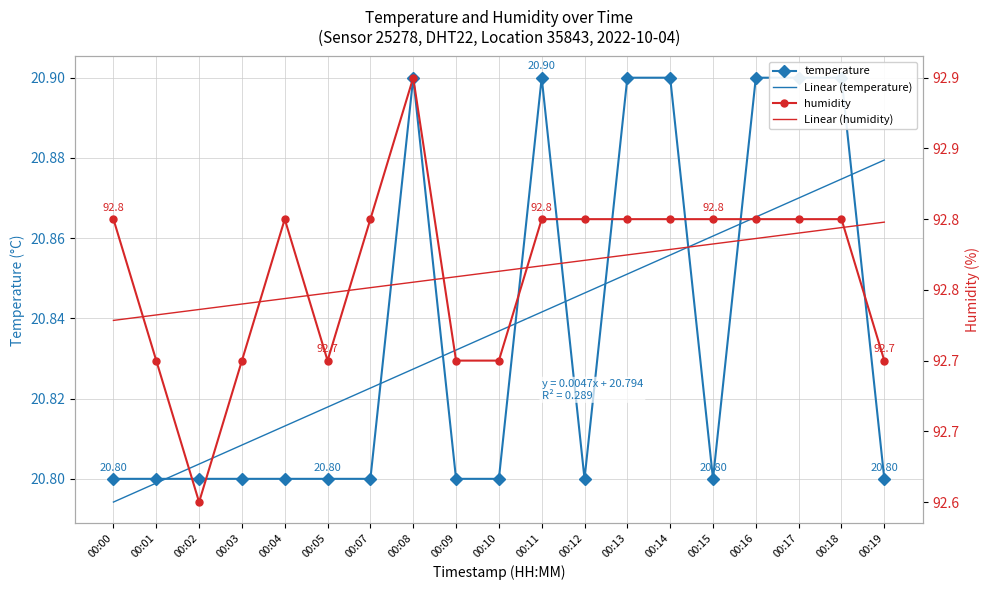

How many lines are shown in the chart?

4